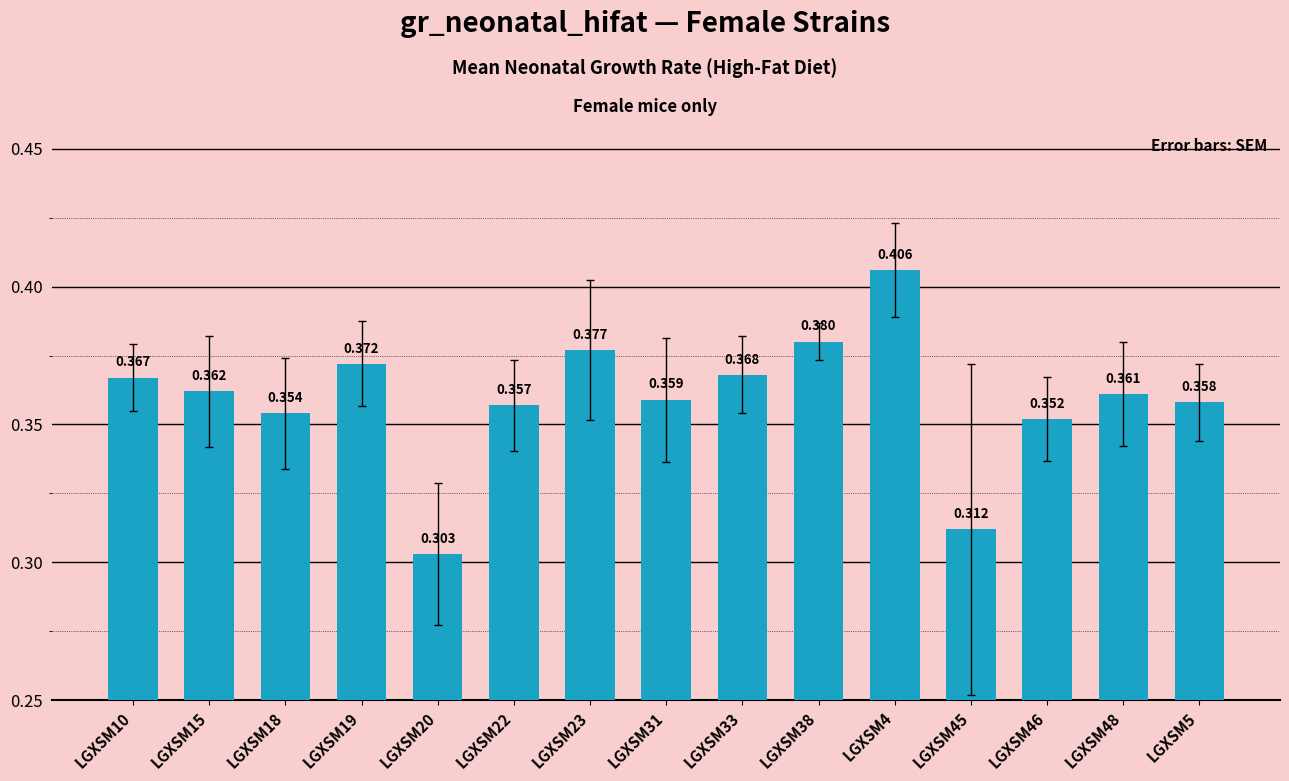

What is the minimum value shown in the chart?

0.3